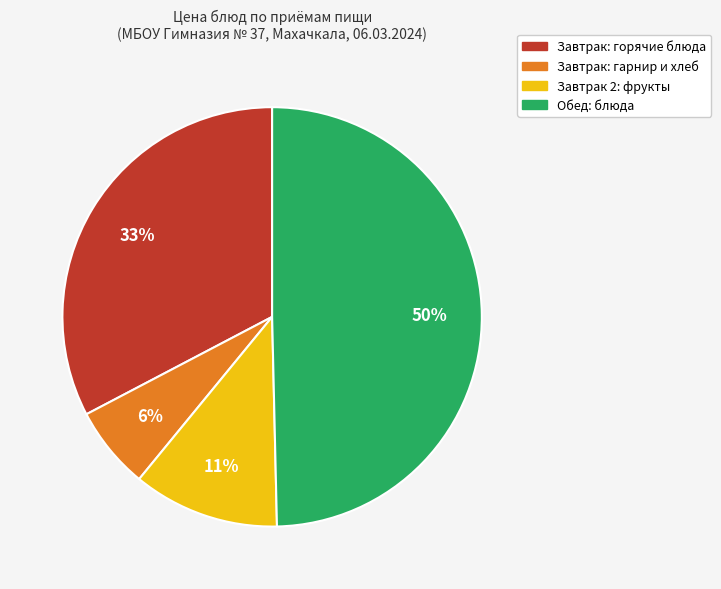

To the nearest percent, what is the average slice percentage?

25%